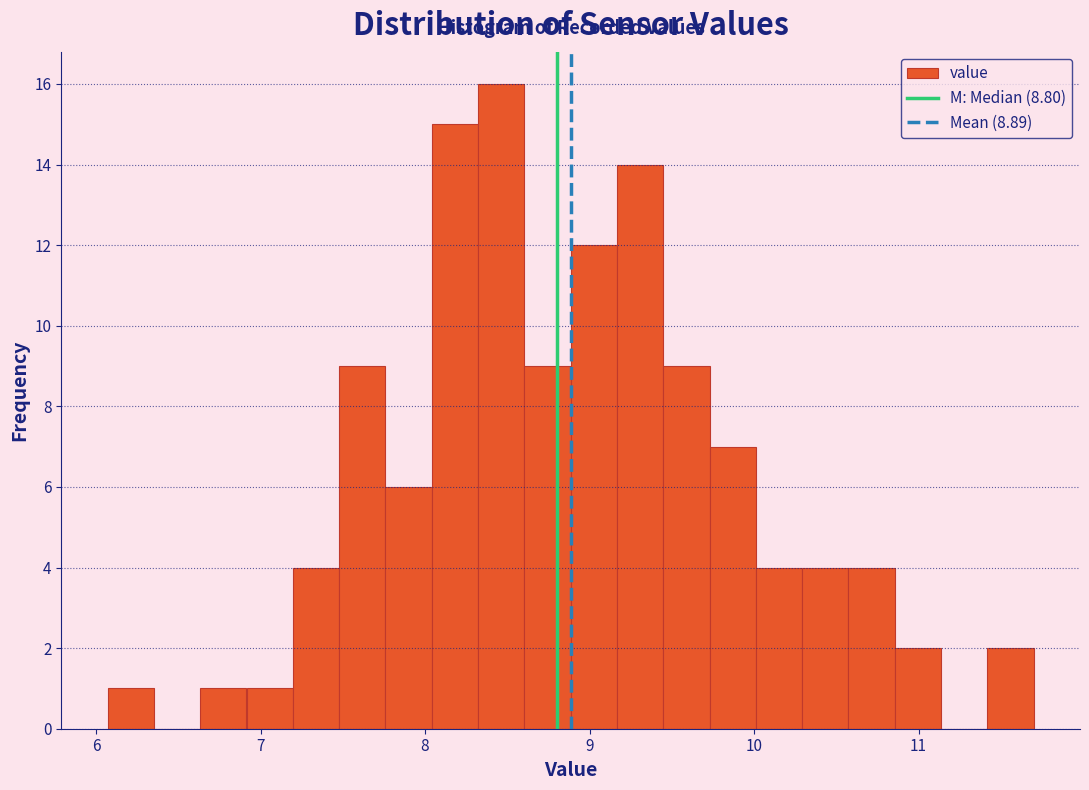

Read against the x-axis, roughly where is the centre of the tallest bar?

8.5